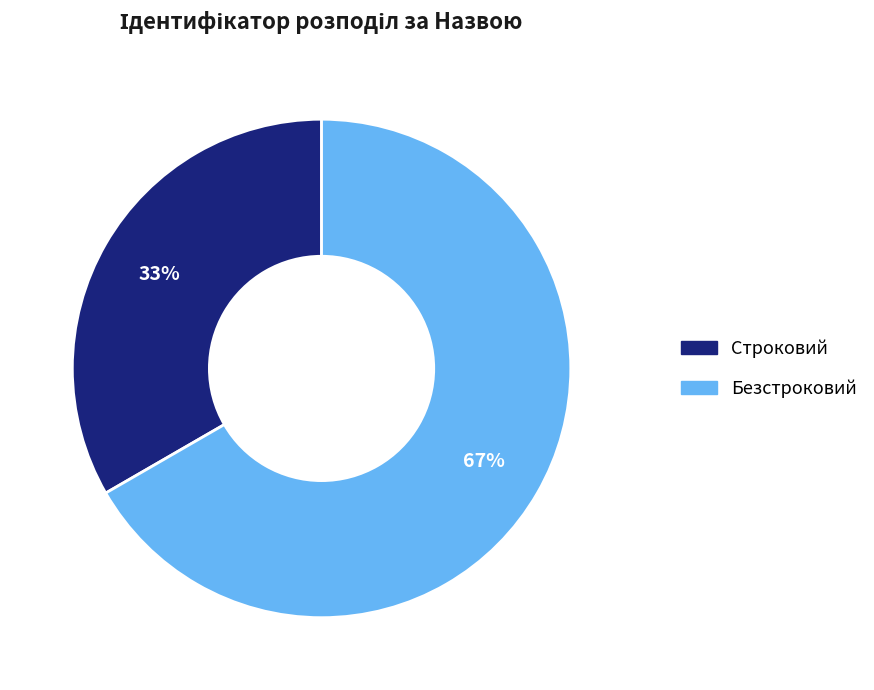

The Безстроковий slice represents 76% of the pie. True or false?

False